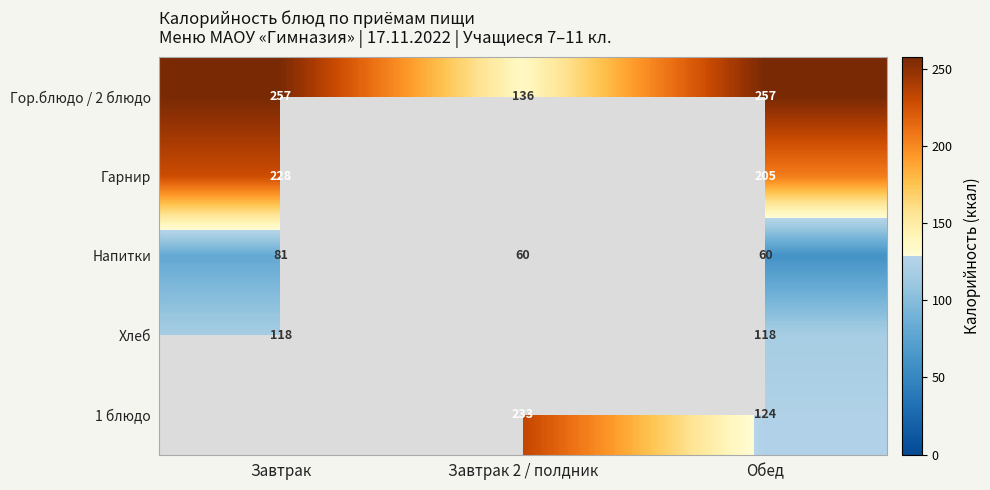

What is the highest value of the Напитки series?

81.0